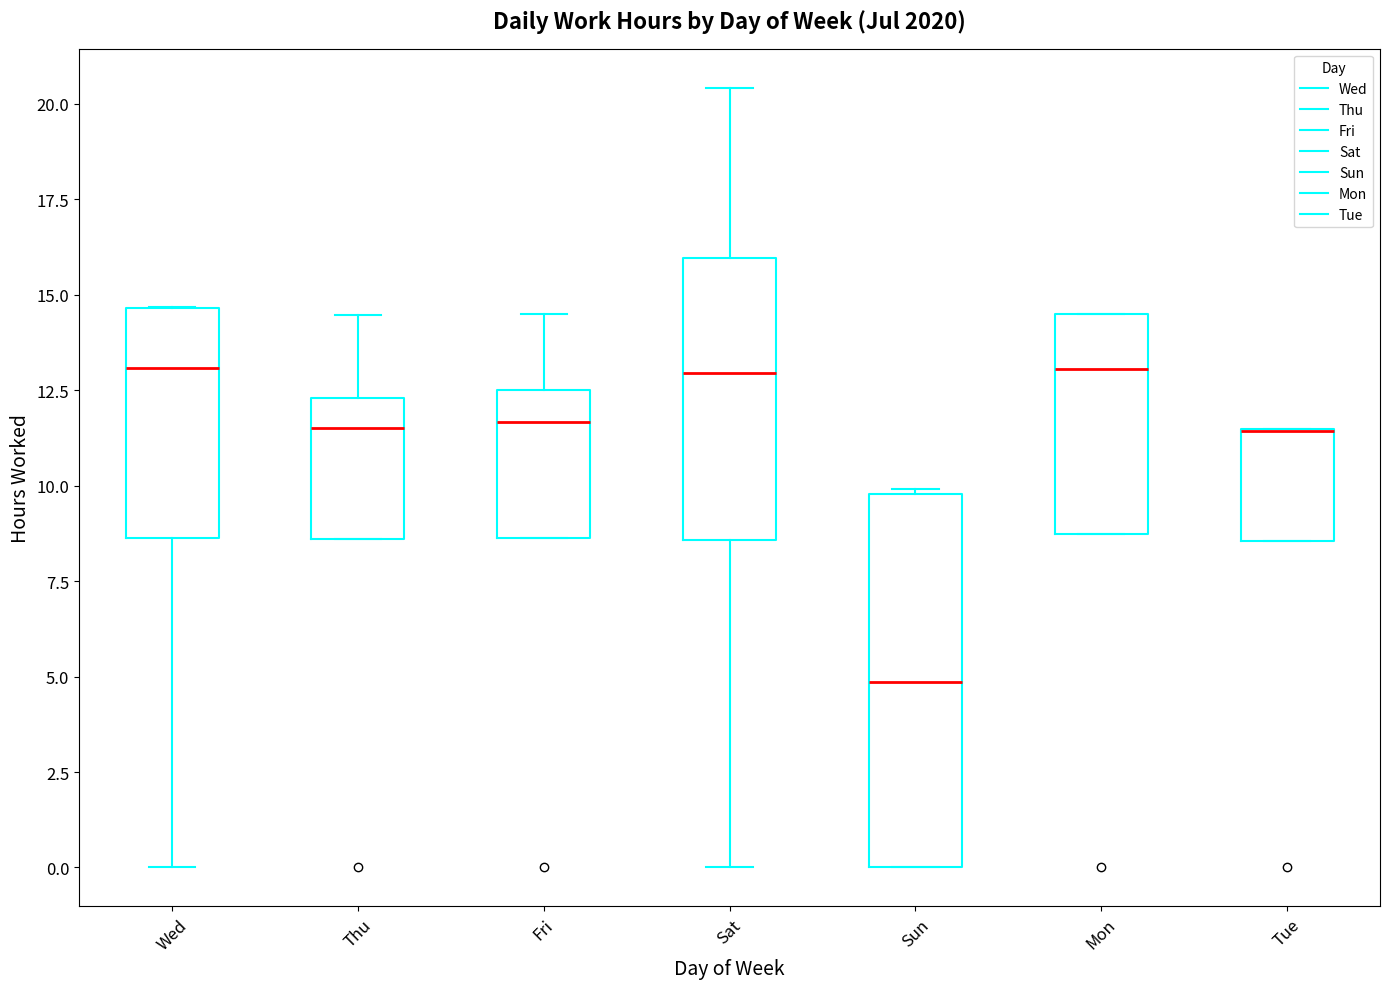

Reading left to right, read every box against the y-axis: the position of its median line, the range the box covers, and the ends of its whiskers. The values are not printed on the chart, so give them approximately, as read against the axis.

Wed: median 13.0, box 8.5 to 14.5, whiskers 0.0 to 14.5
Thu: median 11.5, box 8.5 to 12.5, whiskers 8.5 to 14.5
Fri: median 11.5, box 8.5 to 12.5, whiskers 8.5 to 14.5
Sat: median 13.0, box 8.5 to 16.0, whiskers 0.0 to 20.5
Sun: median 5.0, box 0.0 to 10.0, whiskers 0.0 to 10.0 (just above the box's upper edge)
Mon: median 13.0, box 8.5 to 14.5, whiskers 8.5 to 14.5
Tue: median 11.5 (drawn on the box's upper edge), box 8.5 to 11.5, whiskers 8.5 to 11.5